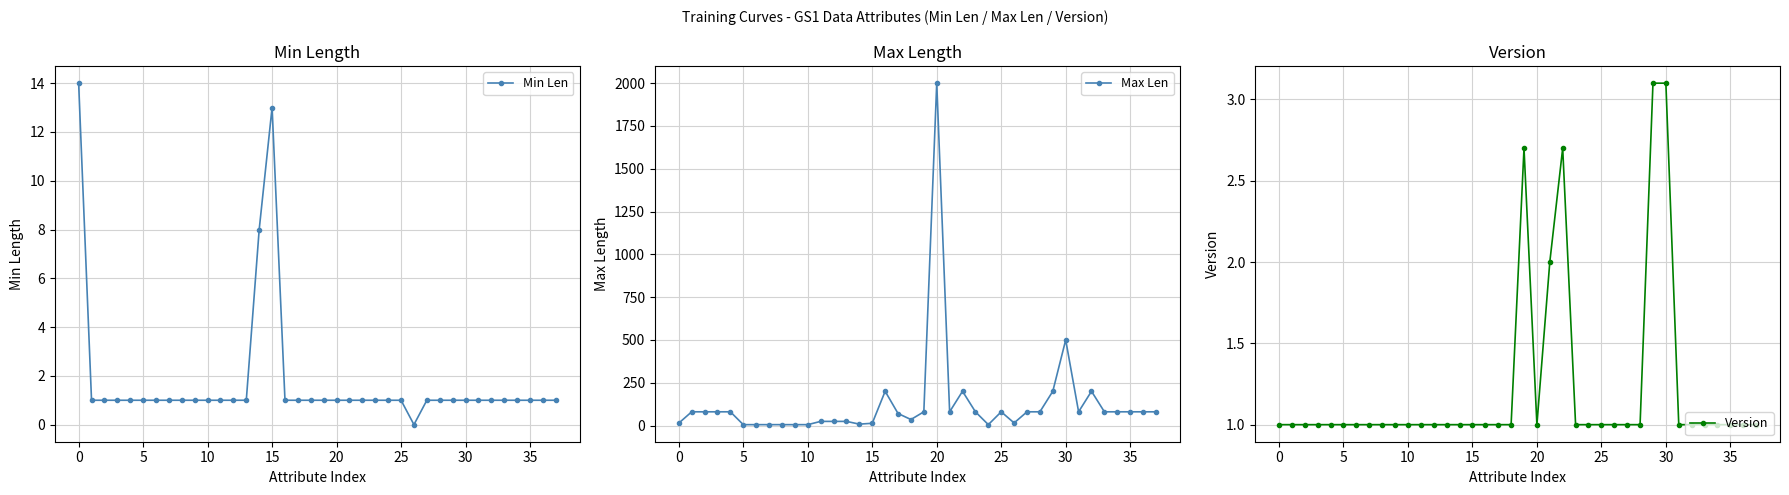

True or false: Min Len has more than 0 points higher than both neighbors.

True